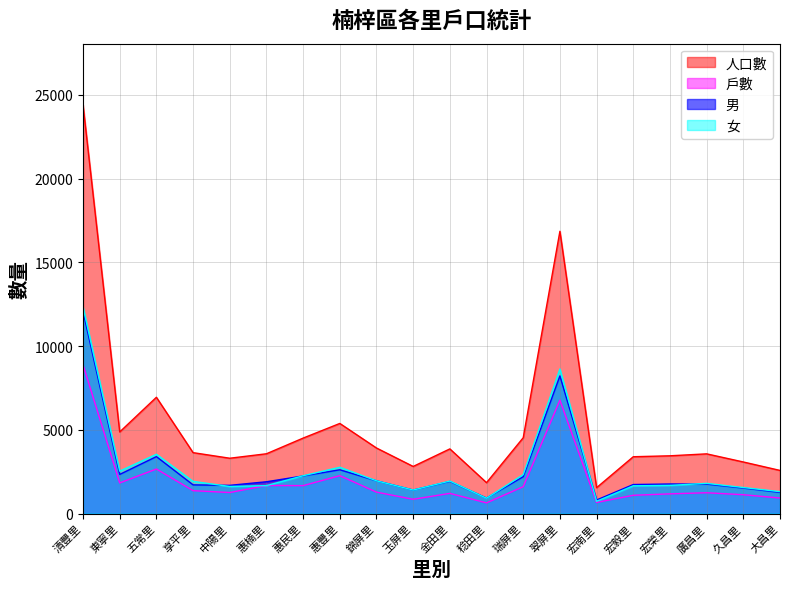

Which category has the lowest value in the 男 series?

宏南里